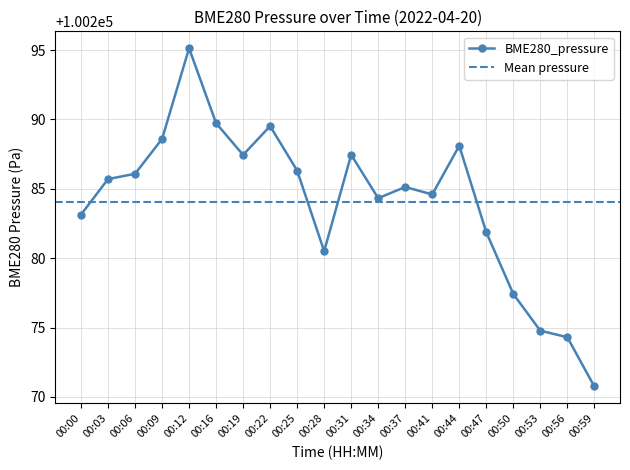

What is the difference between the values at 00:41 and 00:19?

2.9